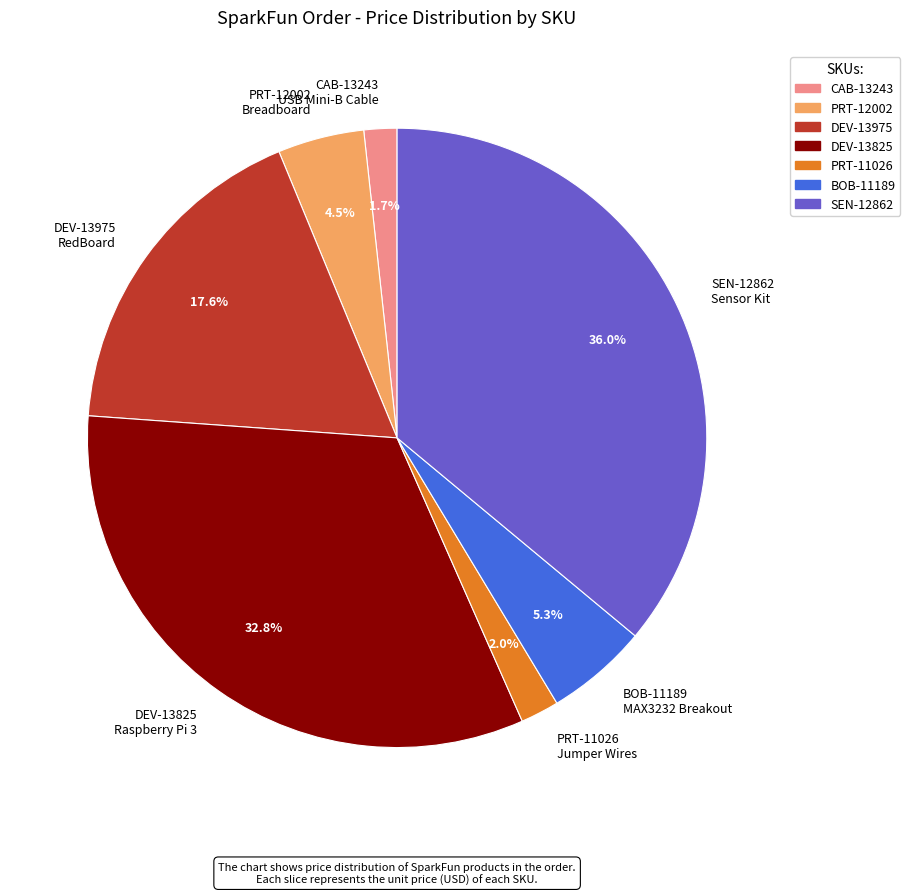

What is the largest slice in the pie chart?

SEN-12862 Sensor Kit